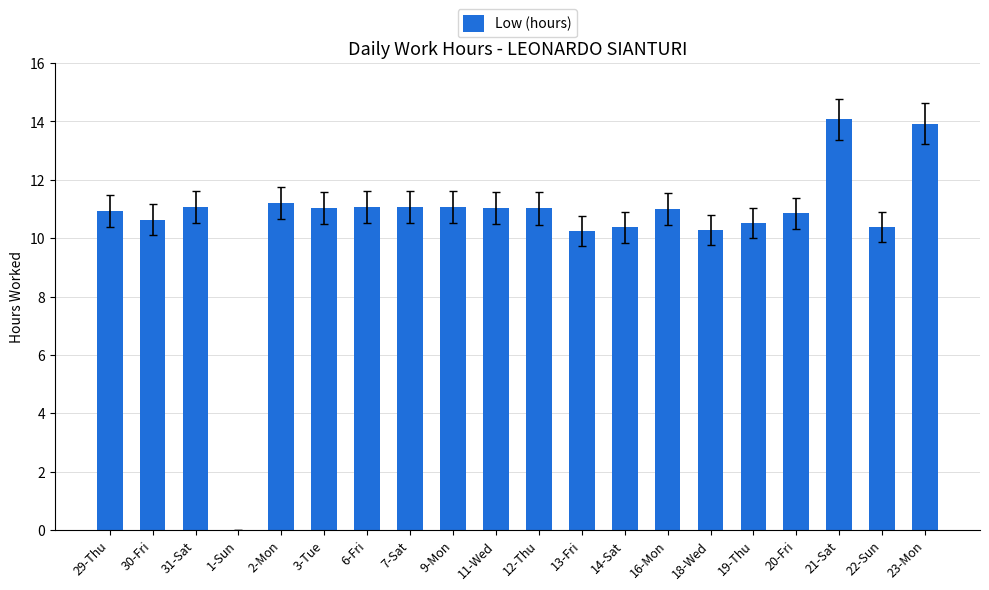

Count the number of categories in the chart.

20